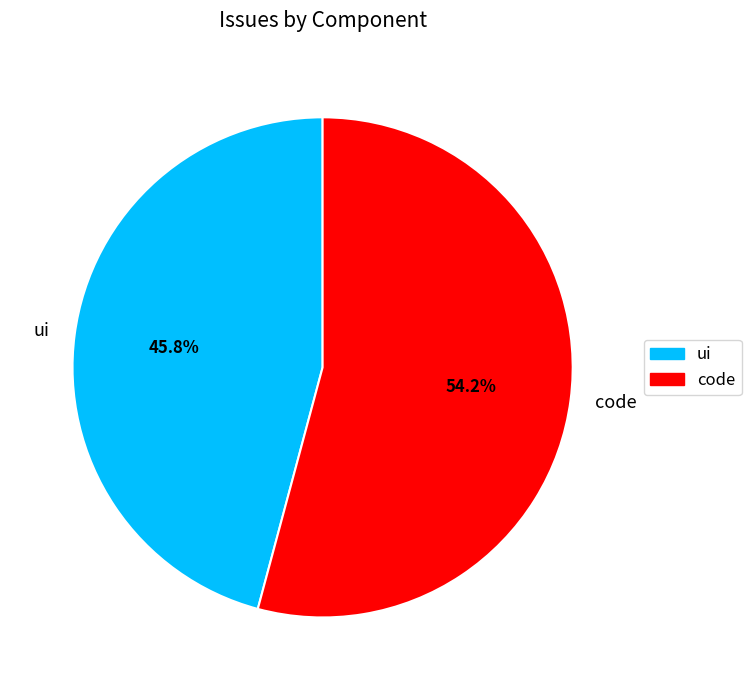

What is the smallest slice in the pie chart?

ui